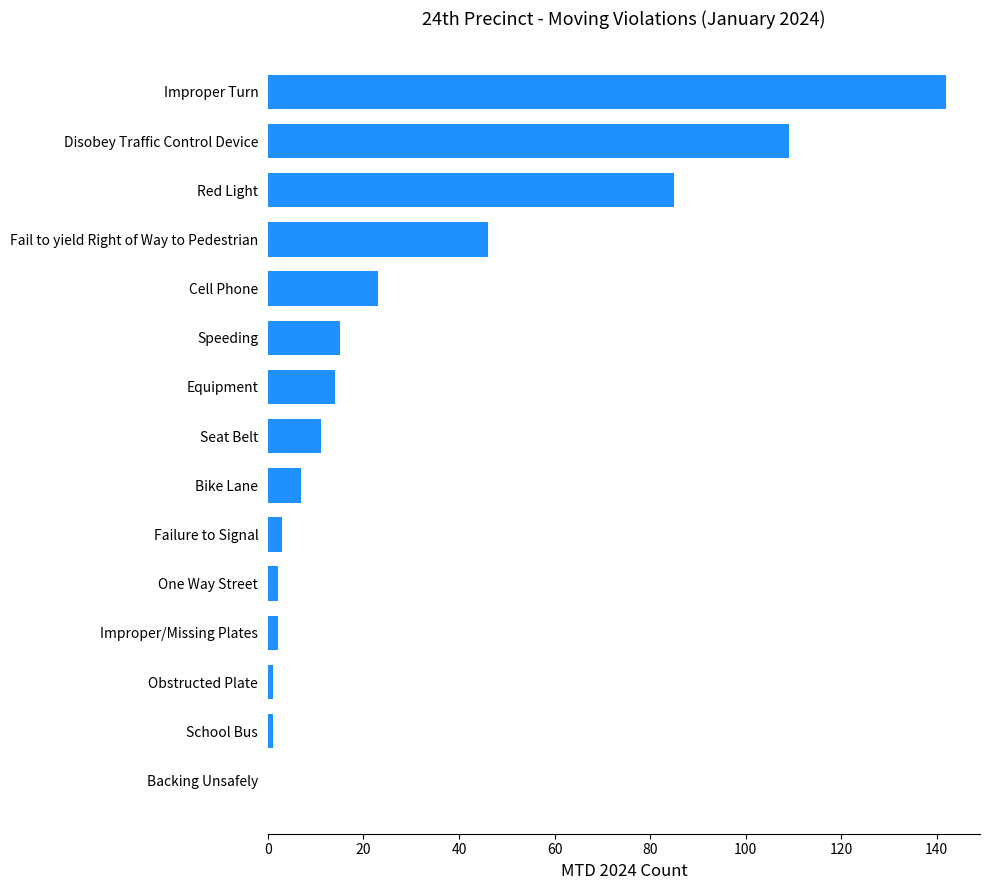

Reading top to bottom, list all the values displayed in this chart.

Improper Turn=142	Disobey Traffic Control Device=109	Red Light=85	Fail to yield Right of Way to Pedestrian=46	Cell Phone=23	Speeding=15	Equipment=14	Seat Belt=11	Bike Lane=7	Failure to Signal=3	One Way Street=2	Improper/Missing Plates=2	Obstructed Plate=1	School Bus=1	Backing Unsafely=0